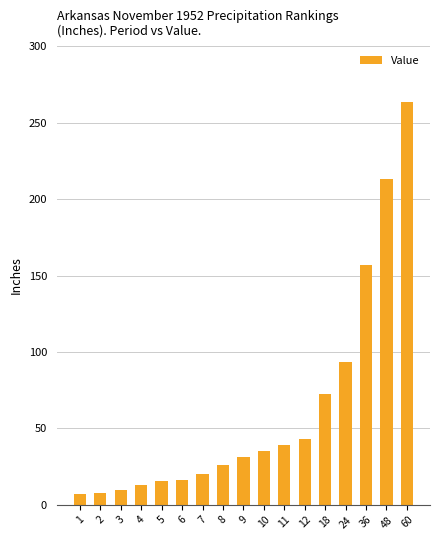

What is the value of the 10th bar from the left?

35.2